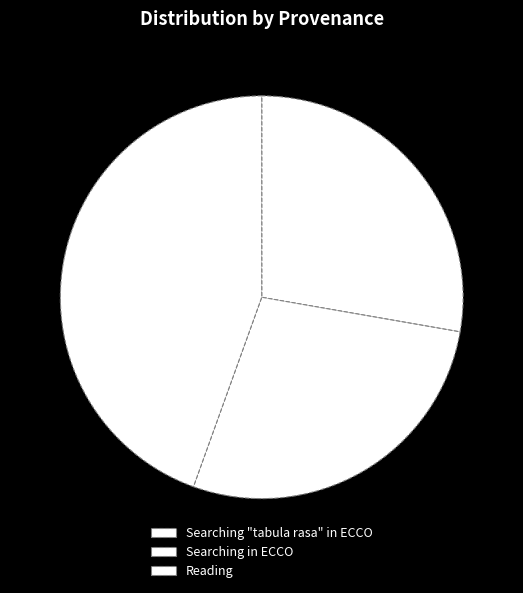

How many slices are in this pie chart?

3